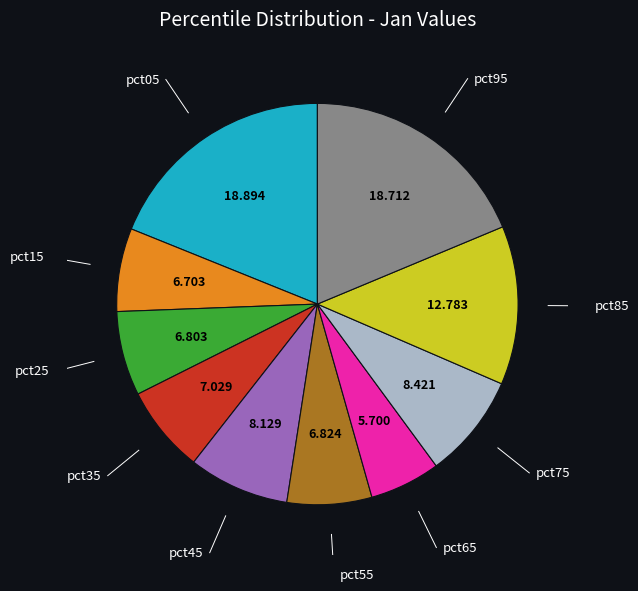

Is there any slice that represents more than half of the pie?

No